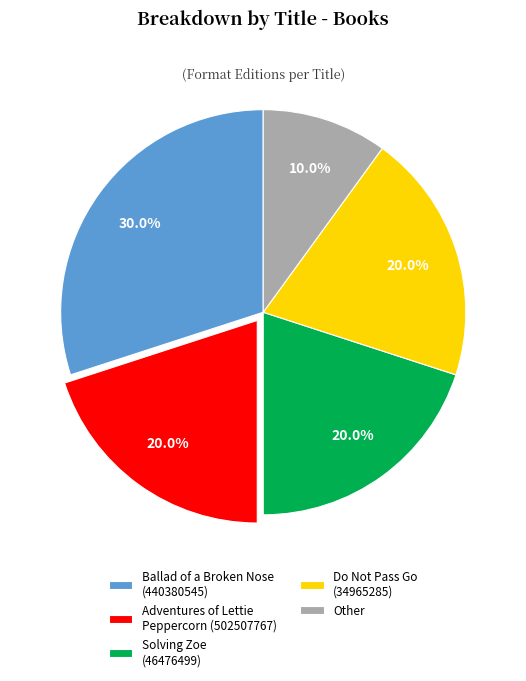

Combined, do Solving Zoe (46476499) and Other account for over 50%?

No